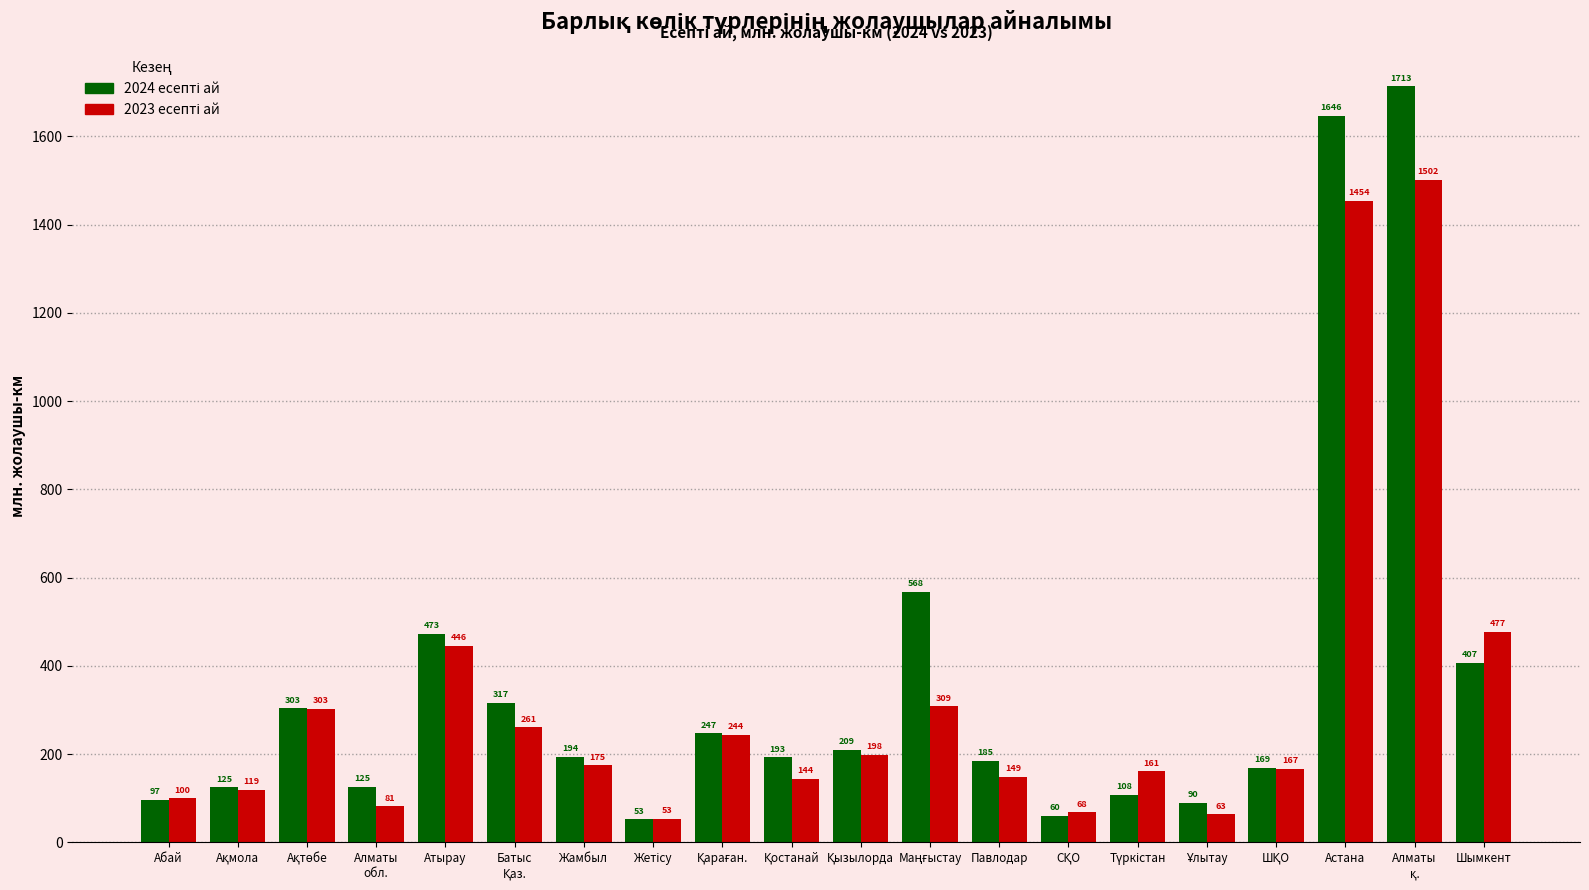

What is the maximum value shown in the chart?

1713.2